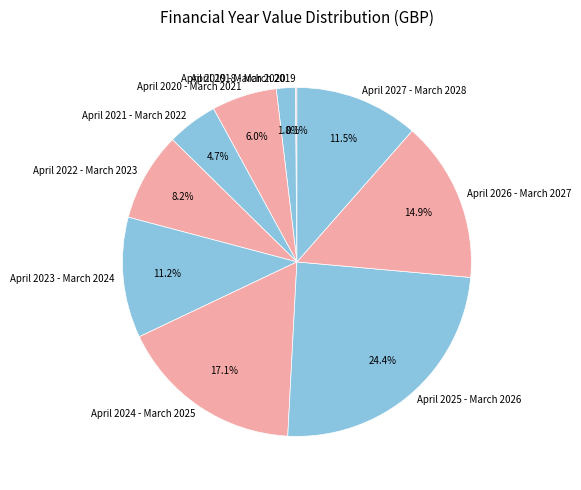

The April 2024 - March 2025 slice represents 17% of the pie. True or false?

True